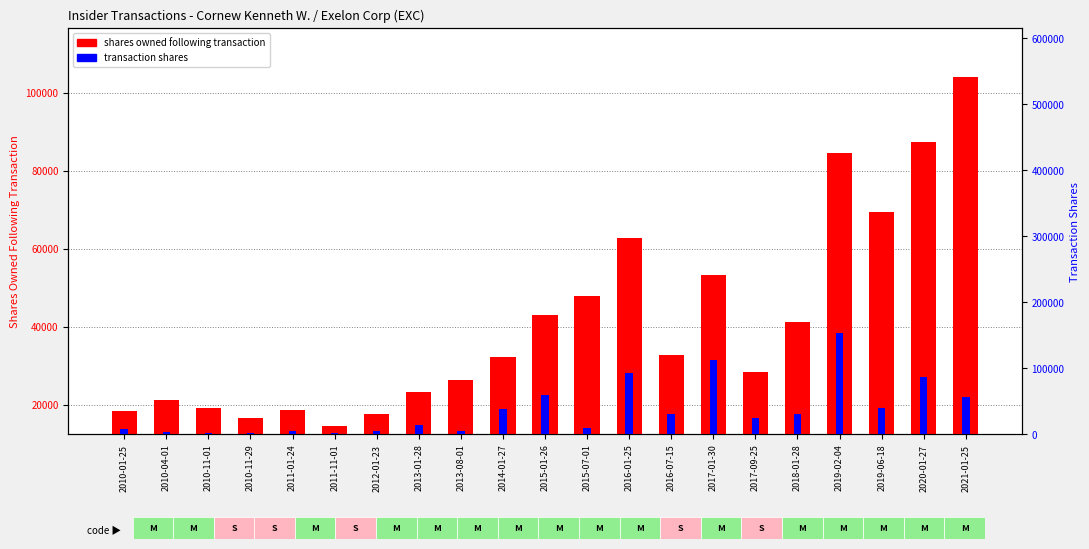

Is the value of shares owned following transaction at 2014-01-27 greater than the value of transaction shares at 2019-02-04?

No